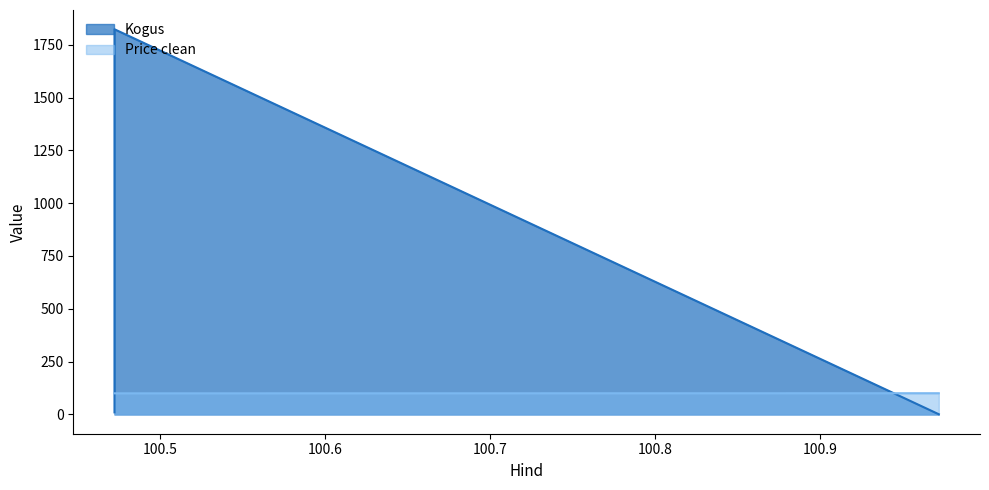

Approximately how many times larger is the value at 100.472222 compared to 100.972222?

1.0